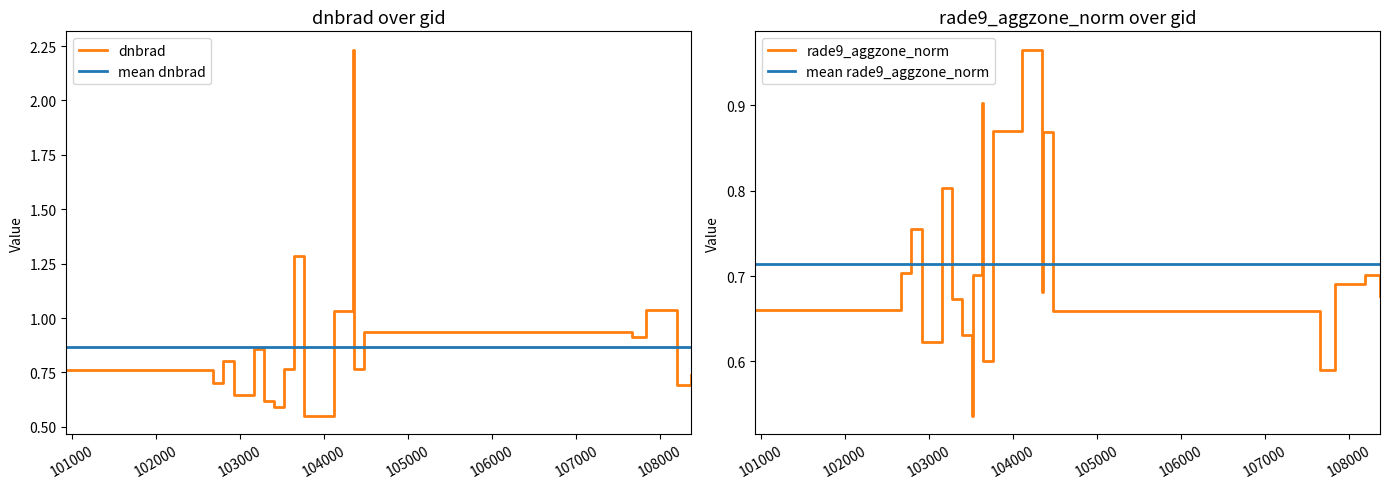

In dnbrad, how many points are higher than both neighbors (excluding endpoints)?

6